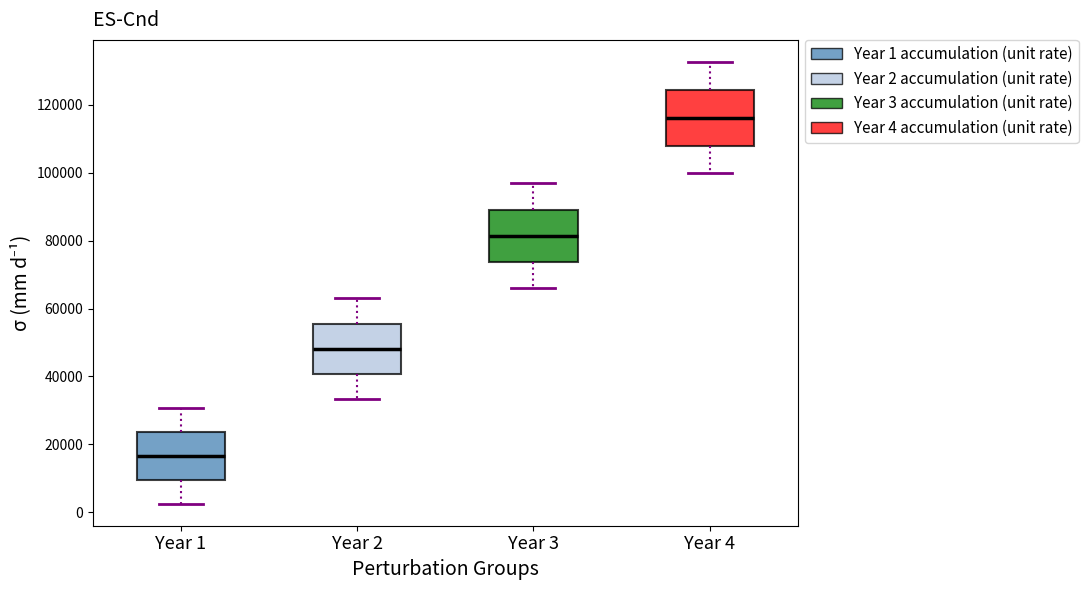

Which box's median line is the highest?

Year 4